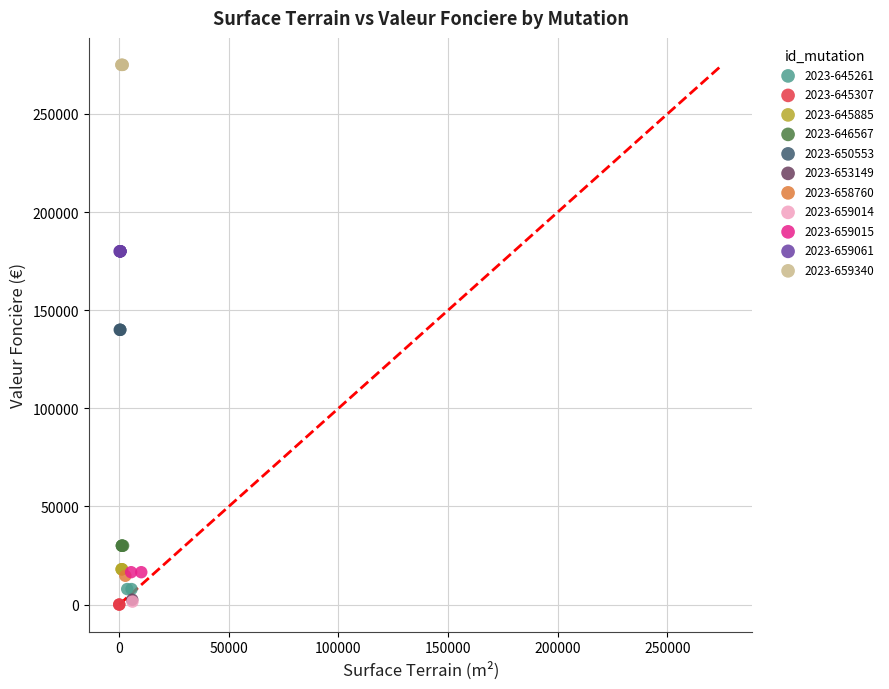

What are all the series names shown in the legend?

2023-645261, 2023-645307, 2023-645885, 2023-646567, 2023-650553, 2023-653149, 2023-658760, 2023-659014, 2023-659015, 2023-659061, 2023-659340